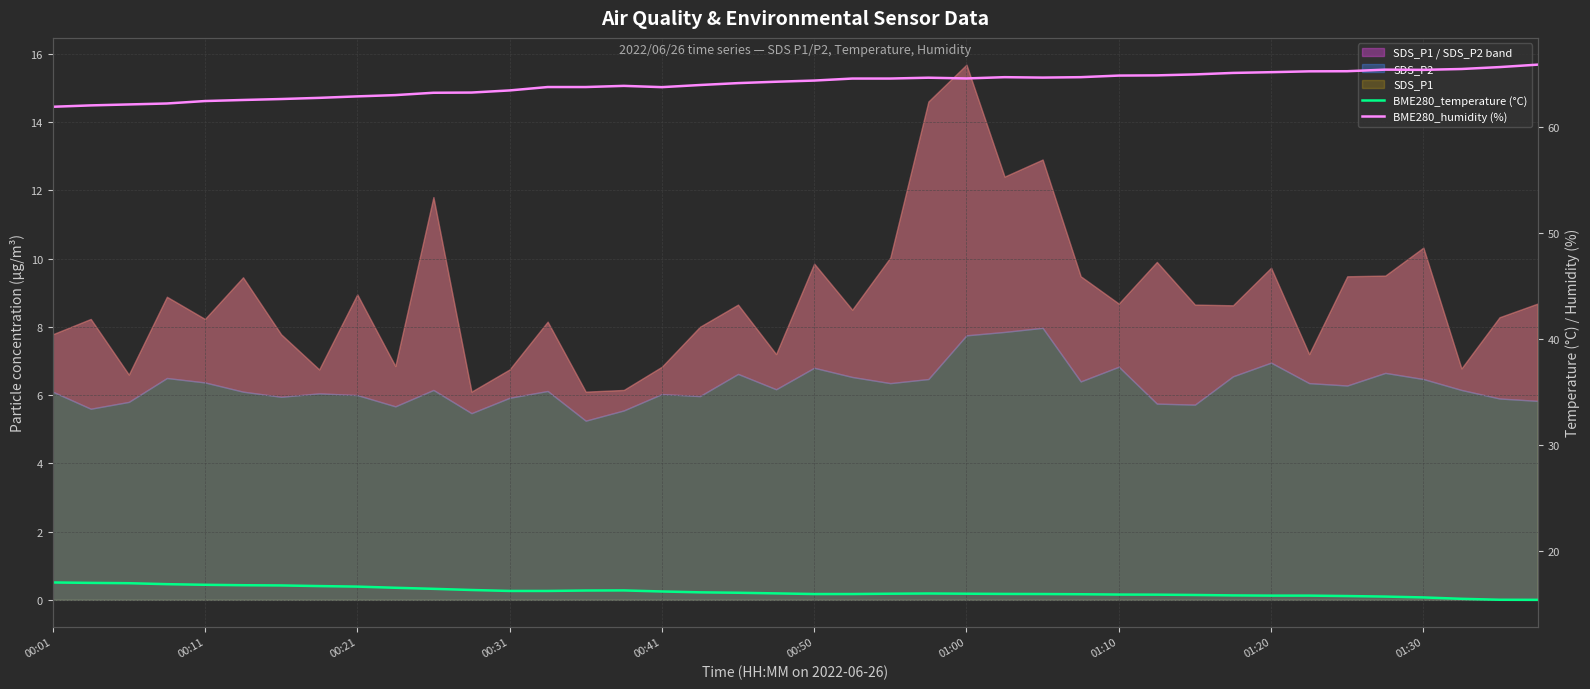

Is it true that BME280_temperature (°C) equals 15.4 at 38?

True